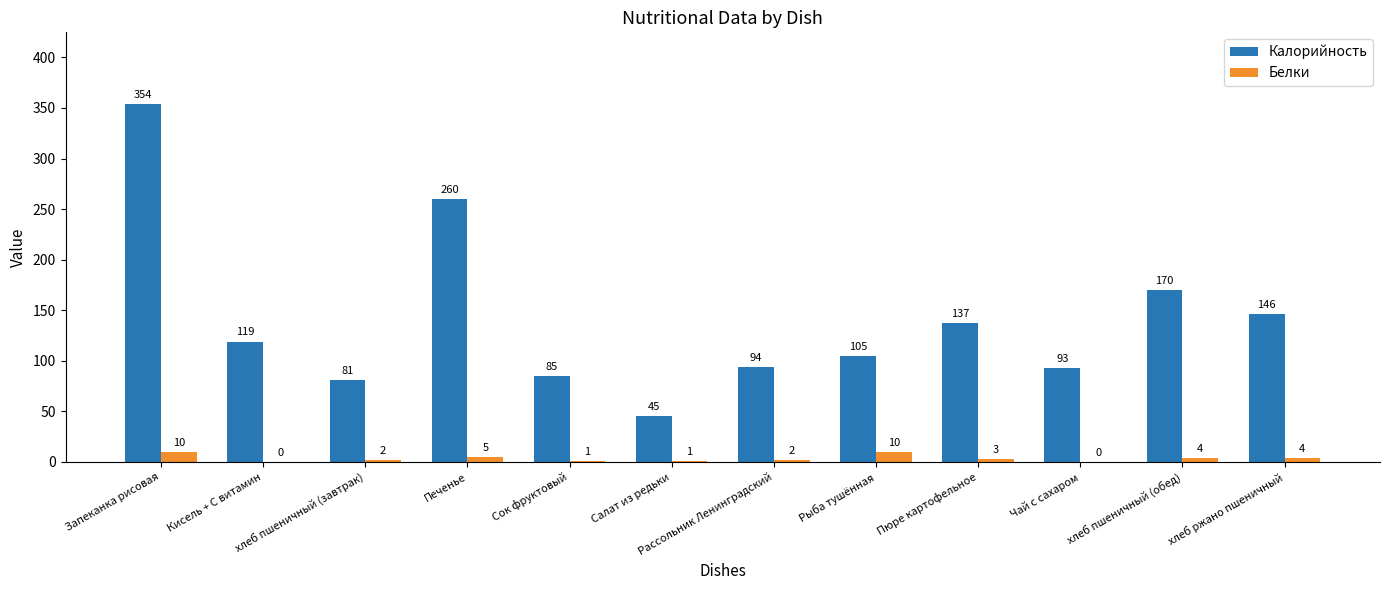

At which label is Белки closest to 5?

Печенье